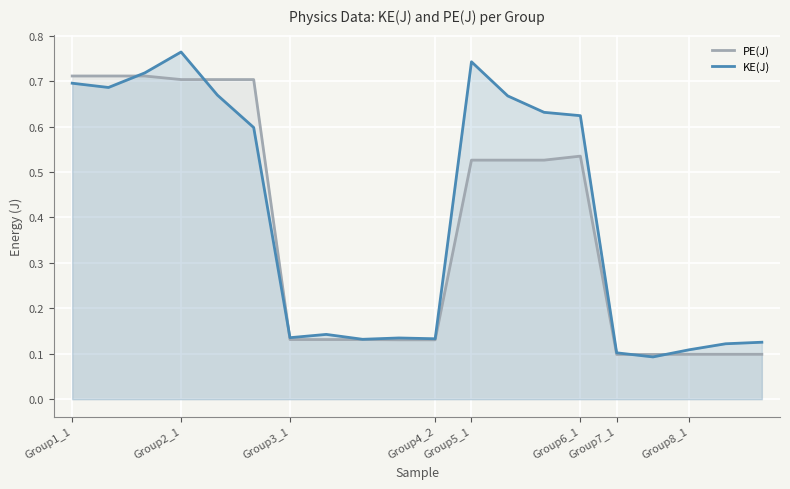

Which series has the largest total across all categories?

KE(J)